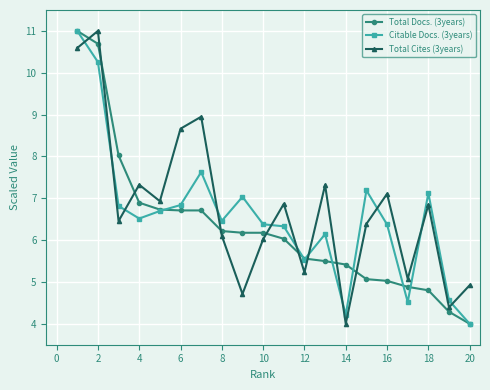

True or false: Total Cites (3years) has more than 0 points higher than both neighbors.

True